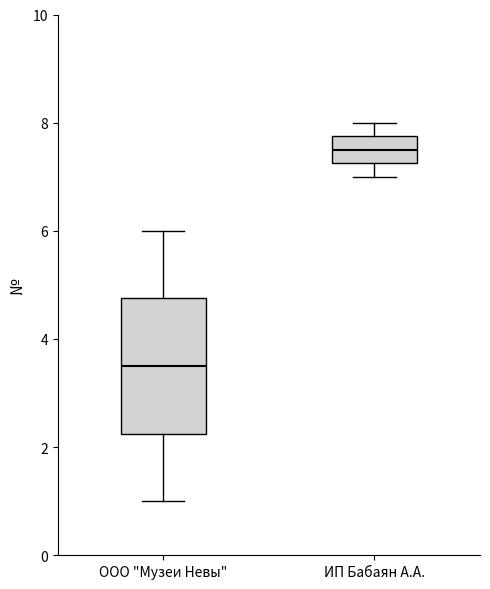

Where does the median line of the box for ООО "Музеи Невы" sit on the y-axis? The values are not printed on the chart, so give them approximately, as read against the axis.

3.6